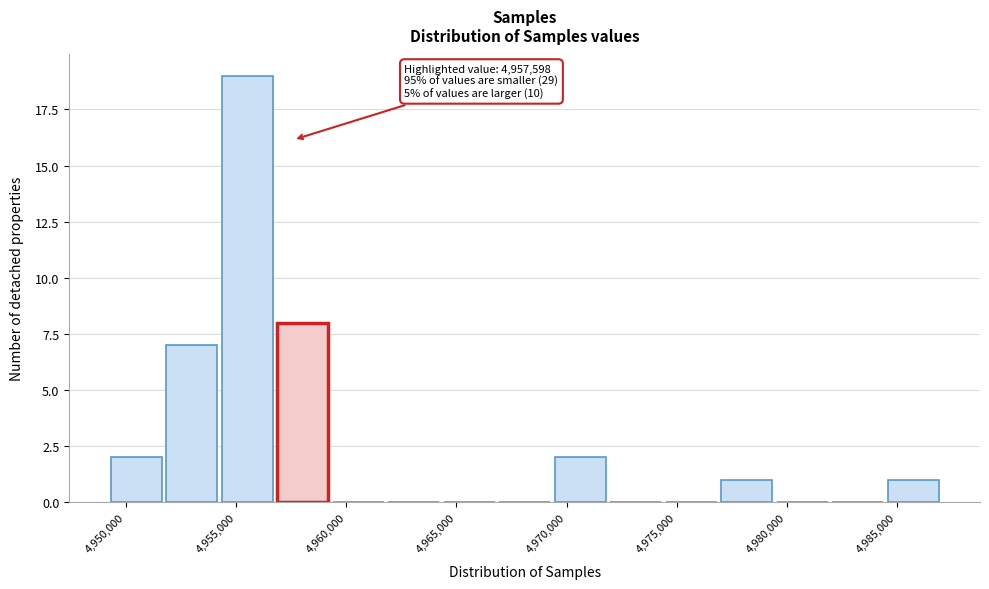

Over which range of the x-axis is the bar tallest?

4954500 to 4957000